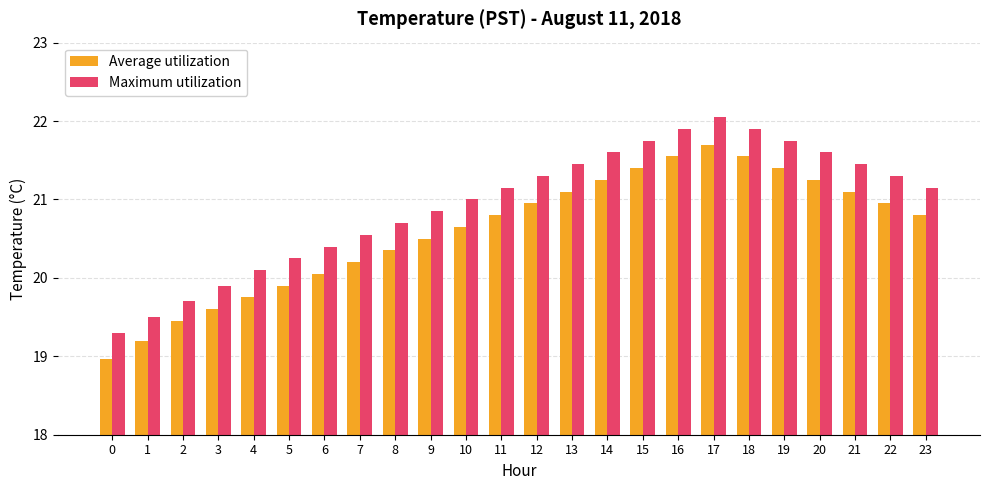

At which label does Maximum utilization reach its peak?

17